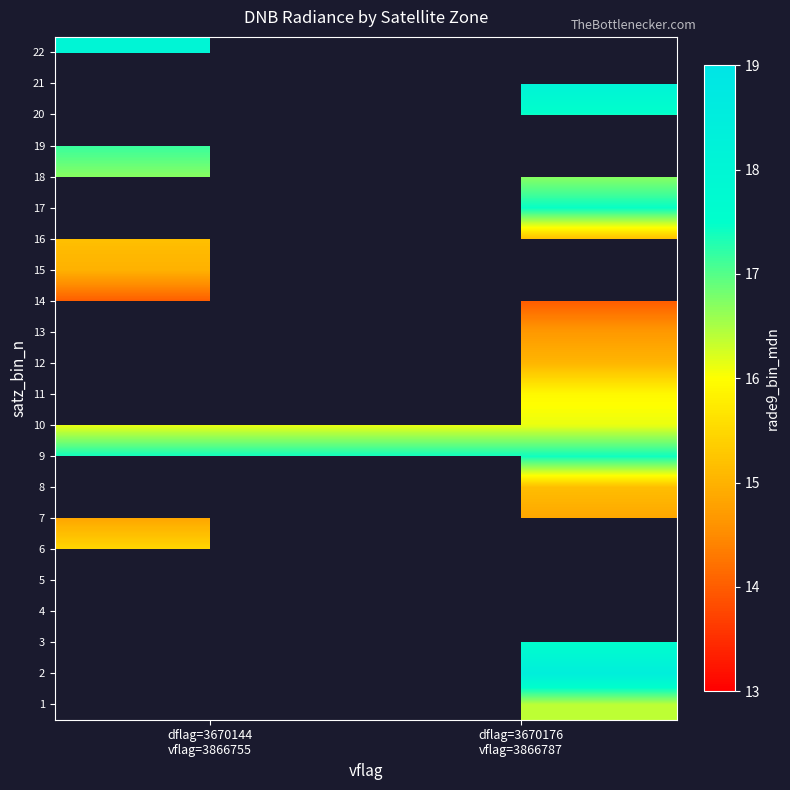

Is the value of 18 at dflag=3670176 vflag=3866787 greater than the value of 1 at dflag=3670176 vflag=3866787?

Yes